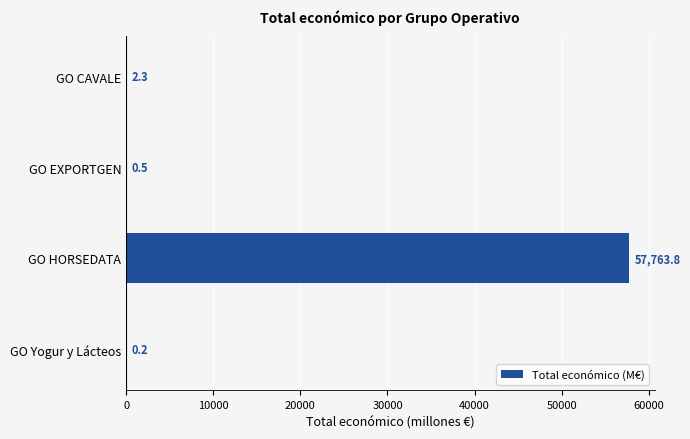

Count the number of values greater than 2.

2